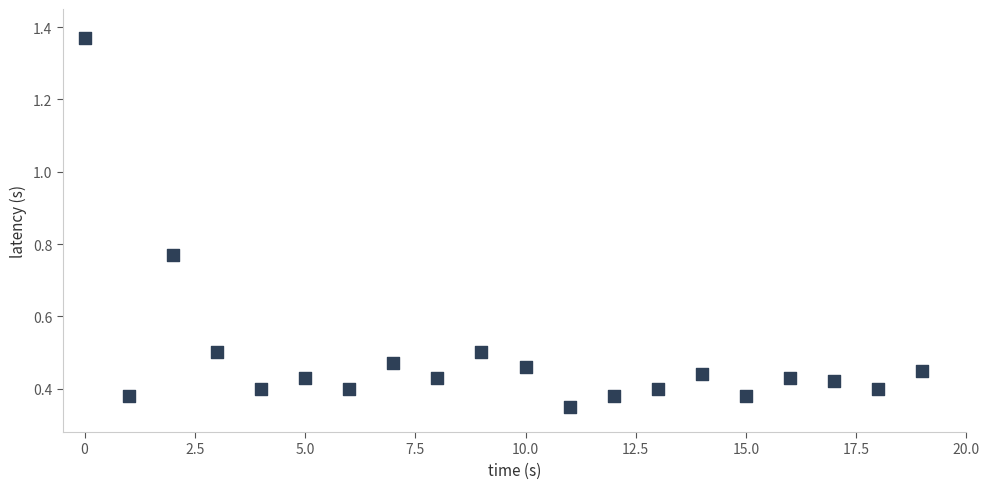

What is the range of Y values (max minus min)?

1.0